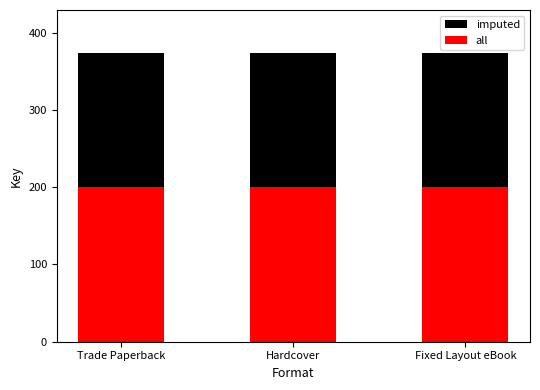

What position from the left is Hardcover?

2